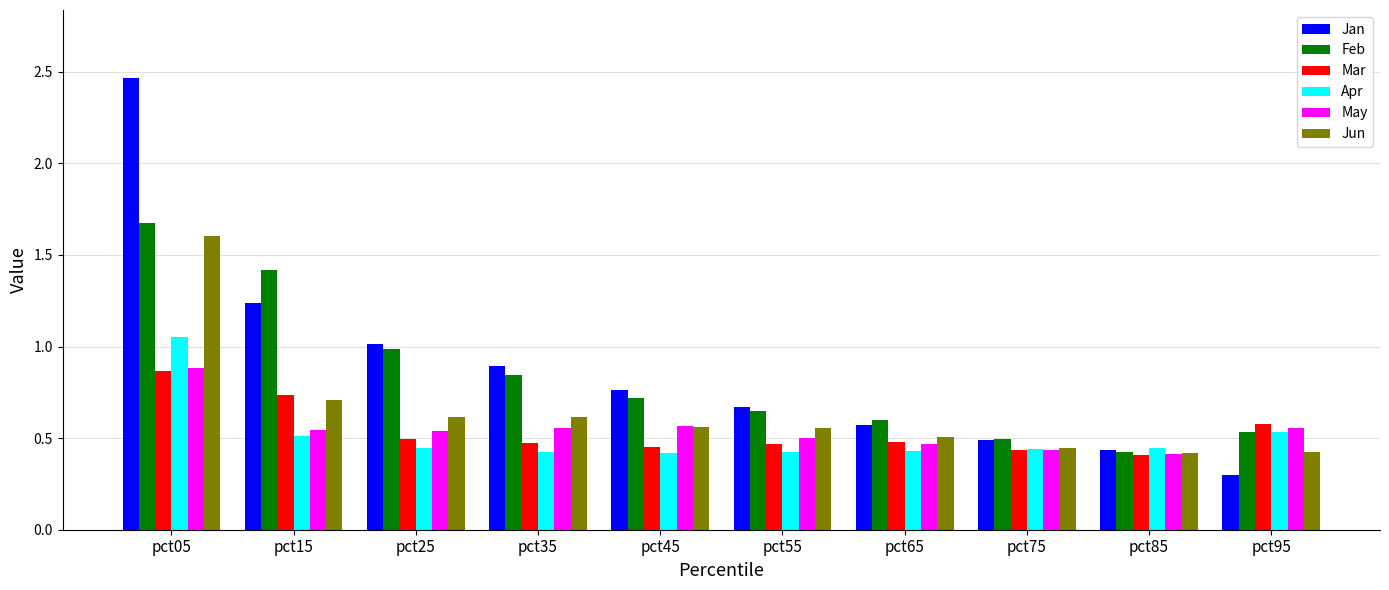

Which label corresponds to the smallest value in the chart?

pct95